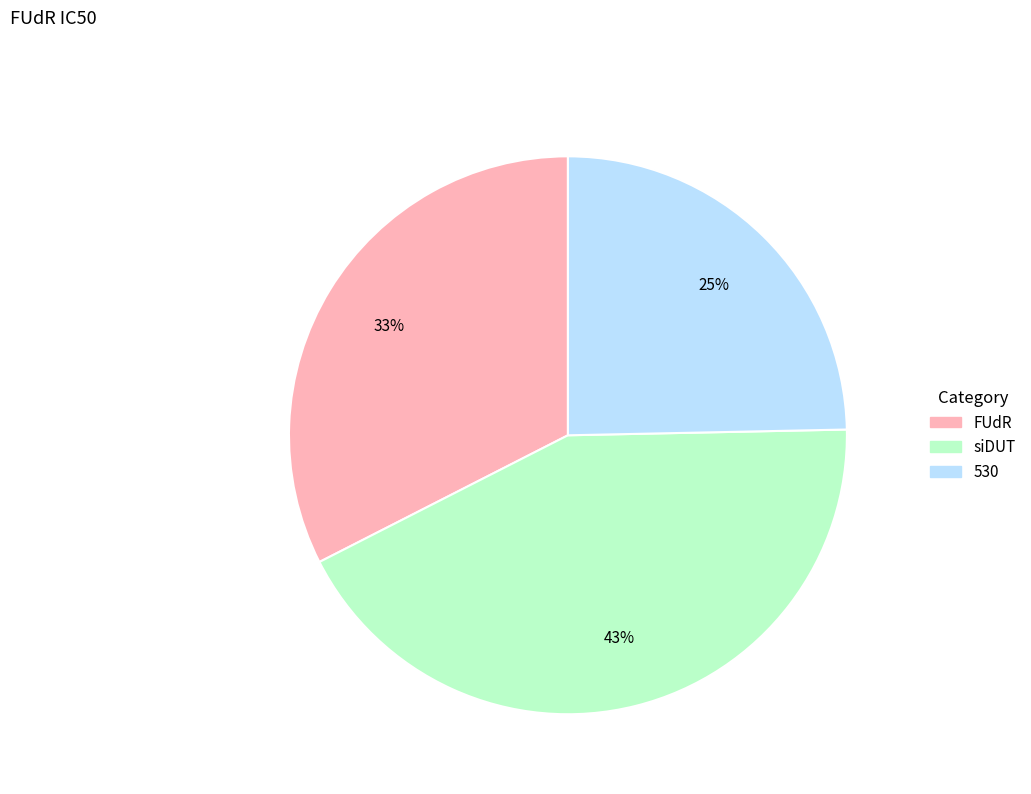

What percentage is the 530 slice, to the nearest percent?

25%